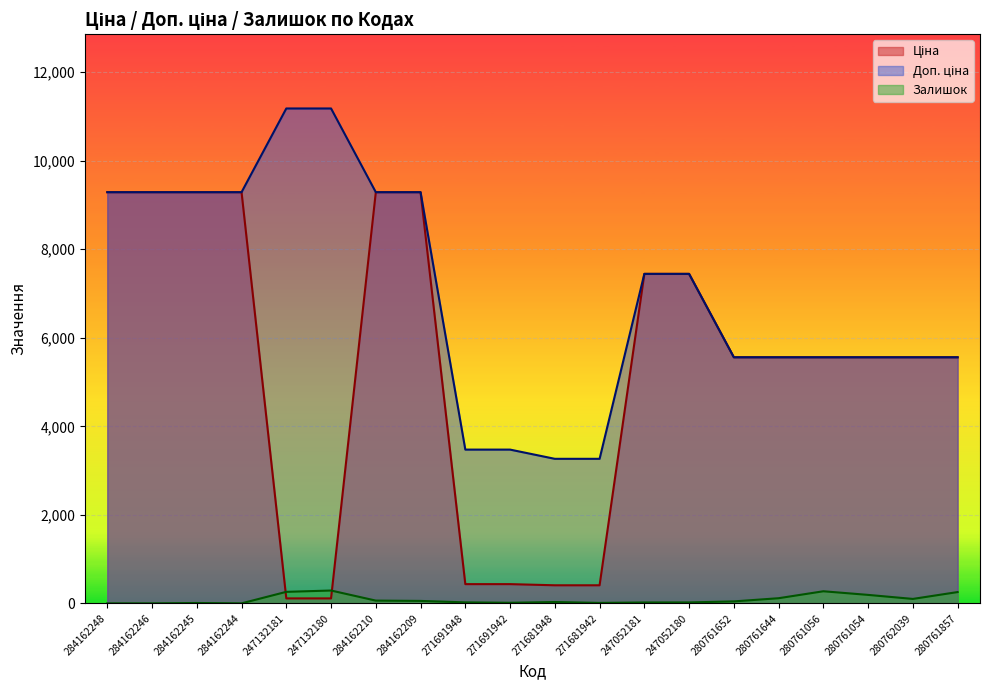

True or false: Ціна has more than 2 points higher than both neighbors.

False